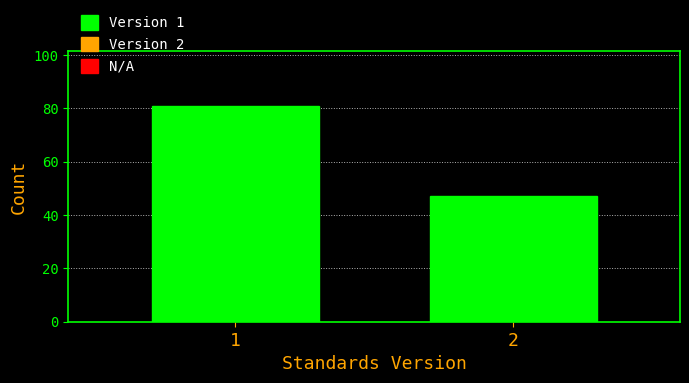

Reading left to right, extract all data points from this chart.

81	47